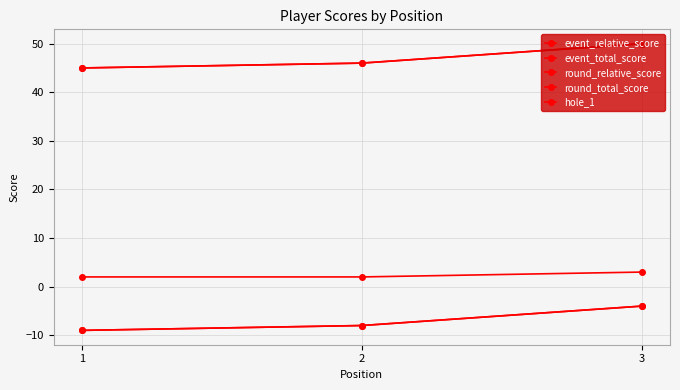

Is this an area chart (filled region under the line)?

No